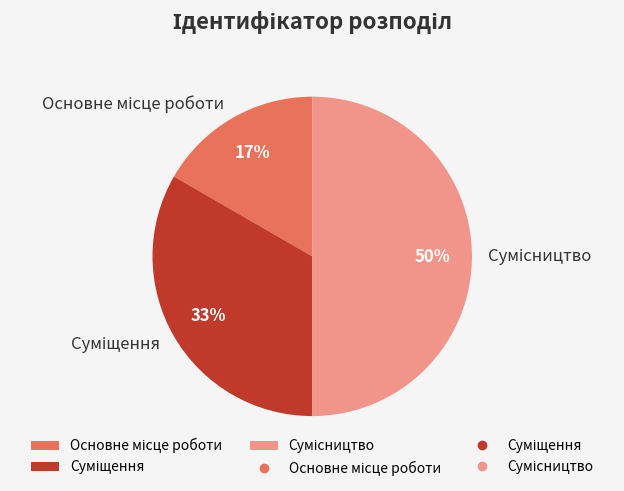

To the nearest percent, what is the difference between the largest and smallest slice percentages?

33%